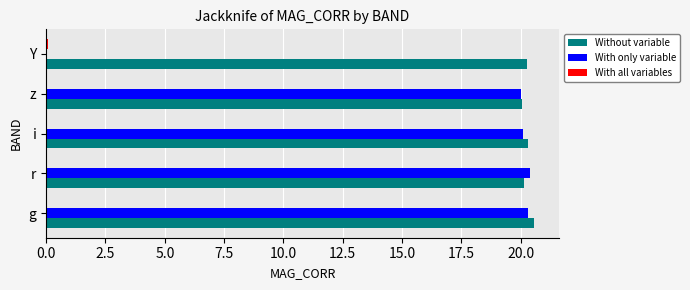

The Without variable series shows 20.6 at g. True or false?

True